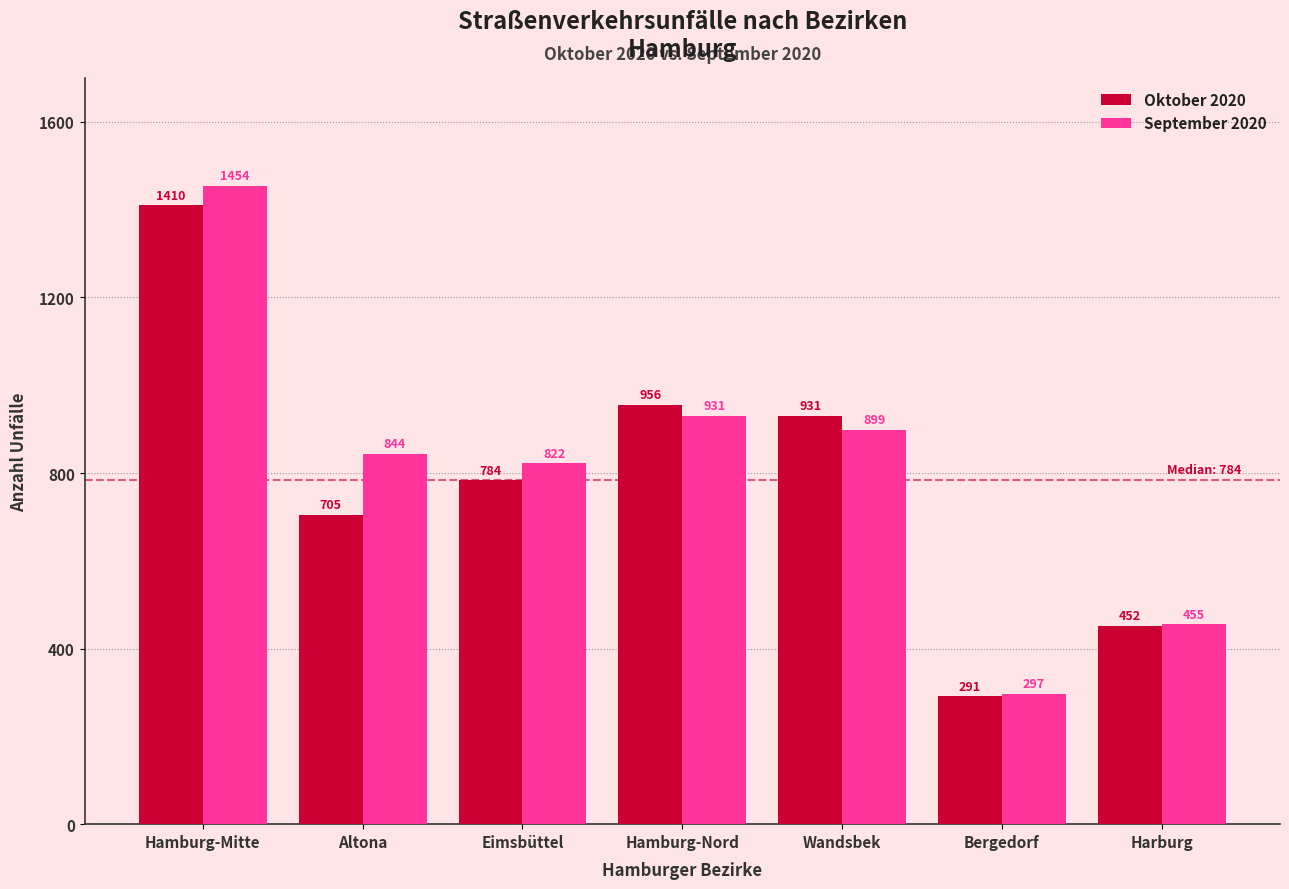

Reading right to left, transcribe all the data shown in this chart.

Oktober 2020: 452	291	931	956	784	705	1410
September 2020: 455	297	899	931	822	844	1454